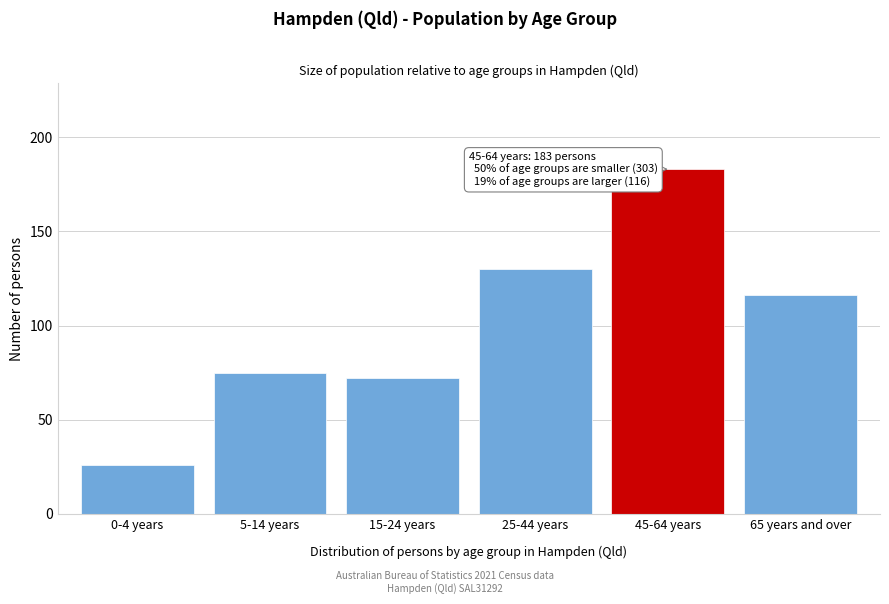

Reading left to right, extract all data points from this chart.

26	75	72	130	183	116